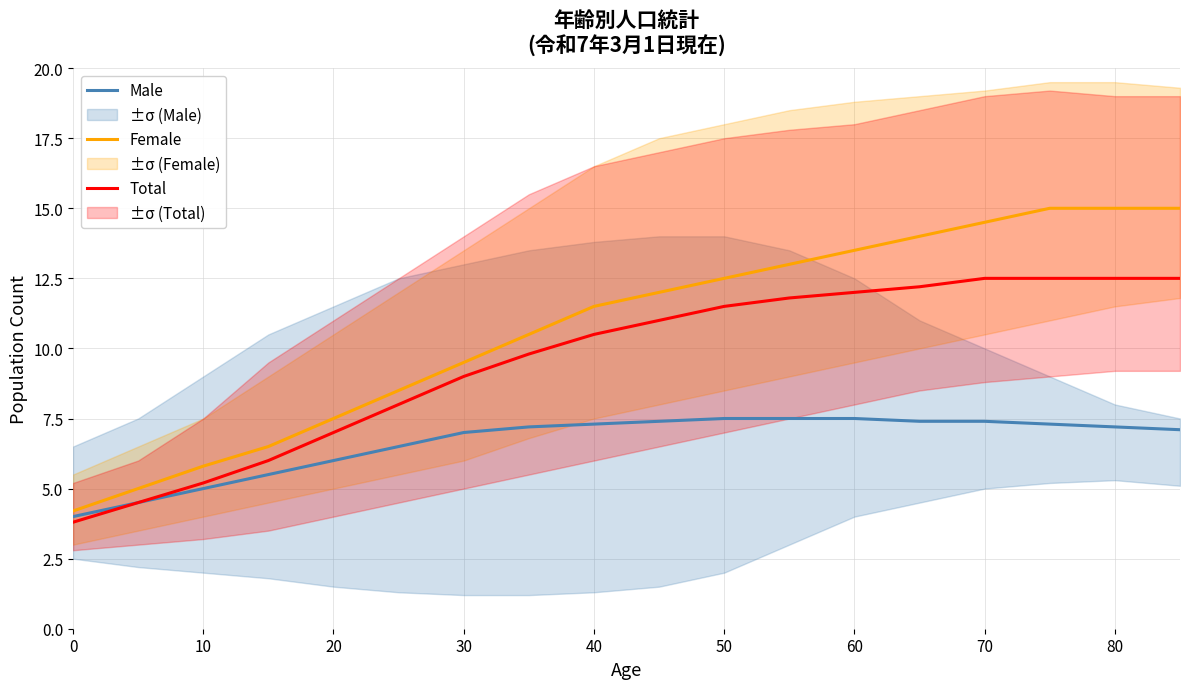

What is the maximum value for Female?

15.0